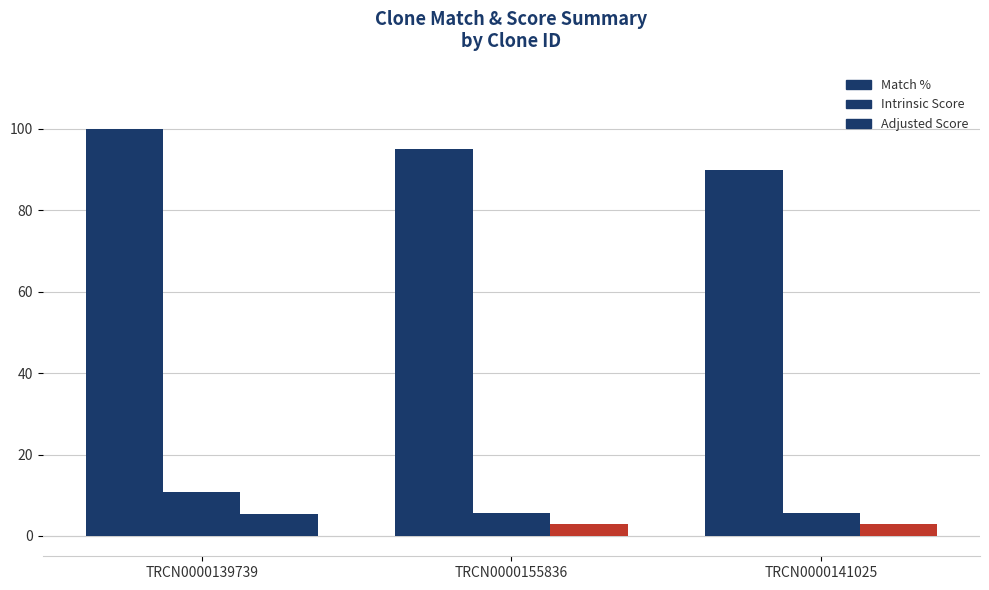

What value does the Adjusted Score series have at TRCN0000141025?

2.8